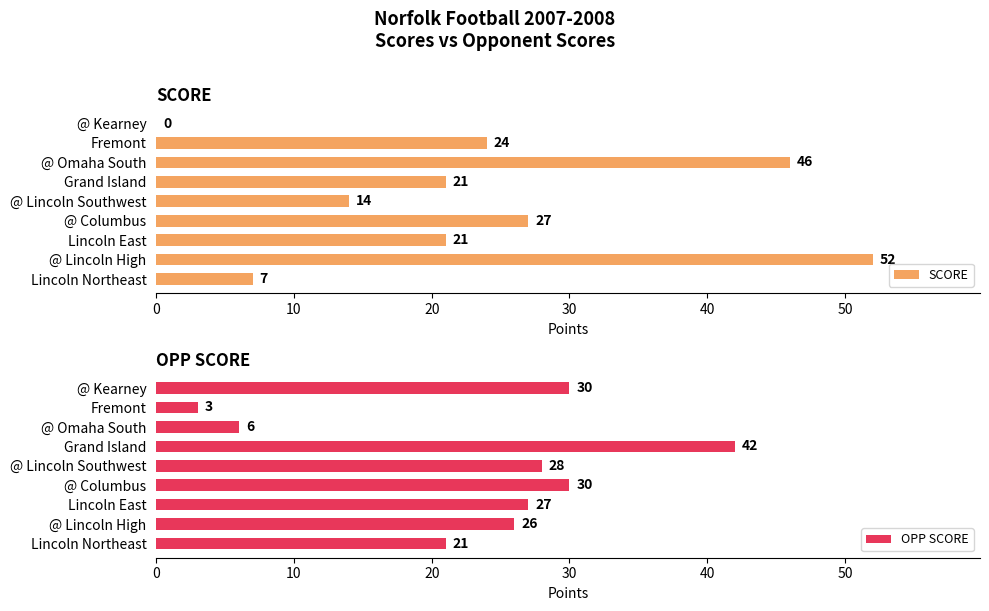

What is the approximate value of SCORE at Lincoln Northeast, to the nearest 10?

10